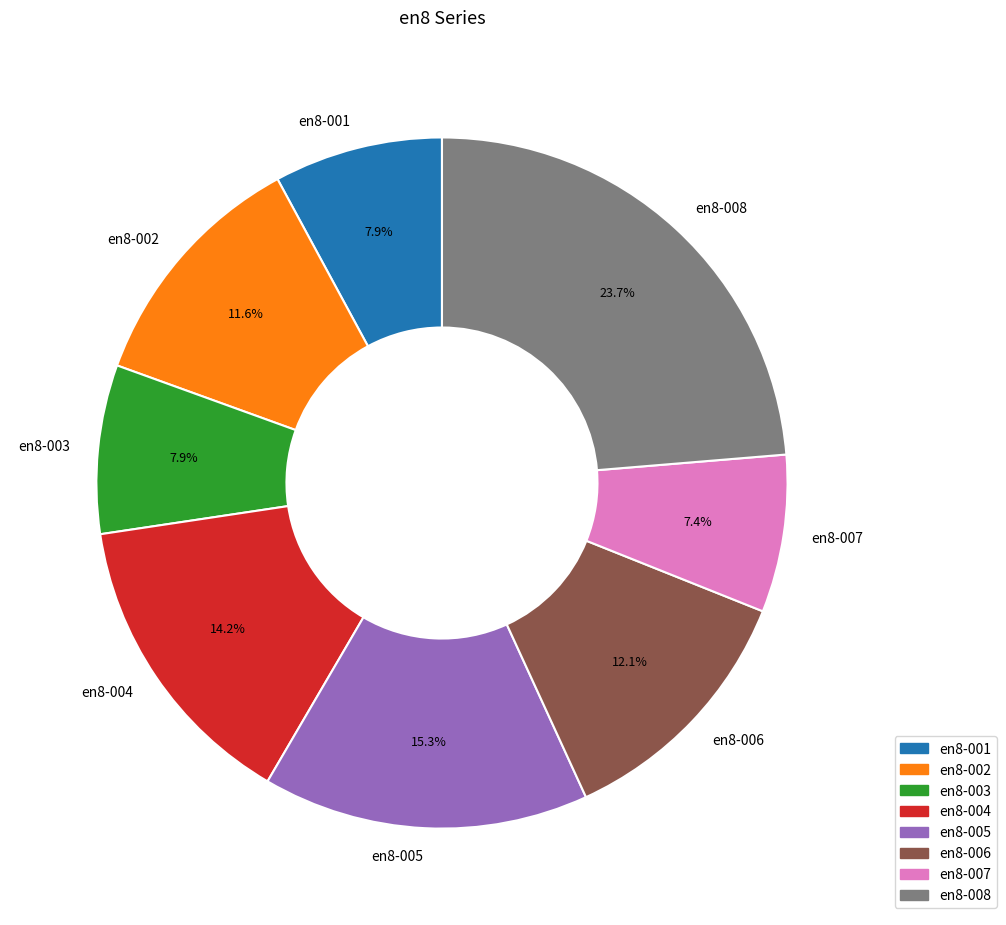

What percentage is NOT represented by en8-001?

92.1%